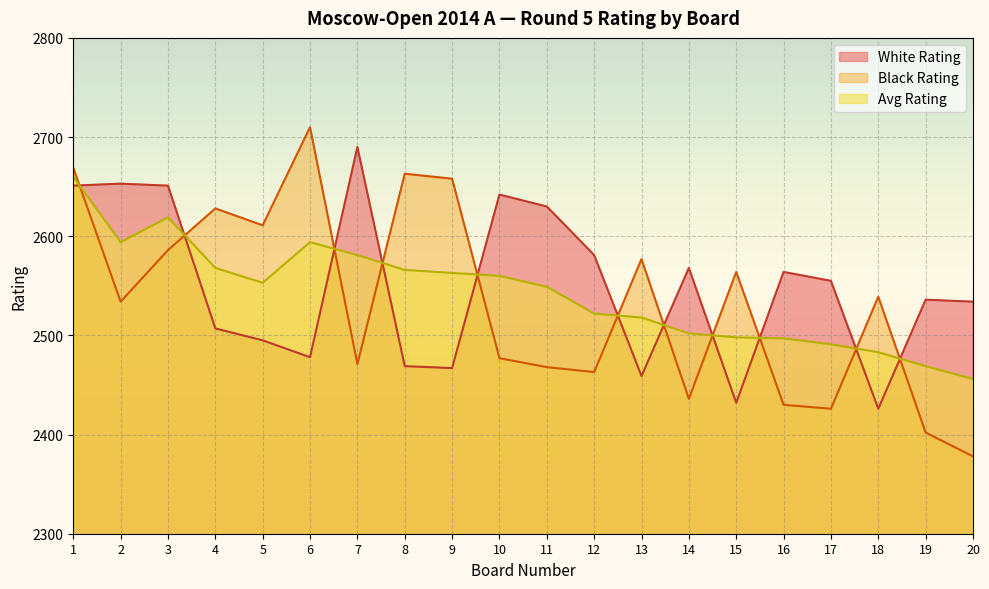

How many lines are shown in the chart?

3